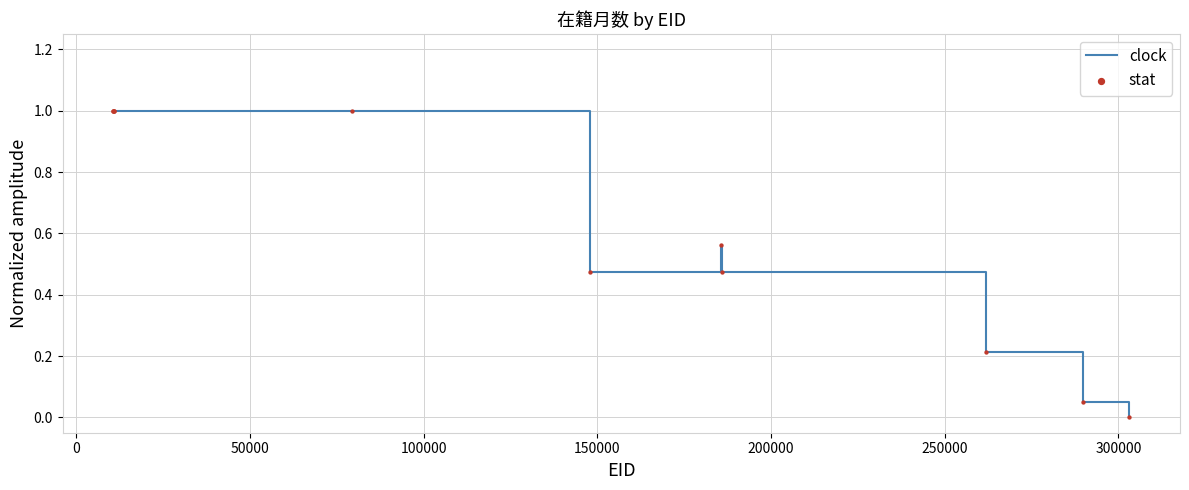

What is the greatest value displayed?

1.0